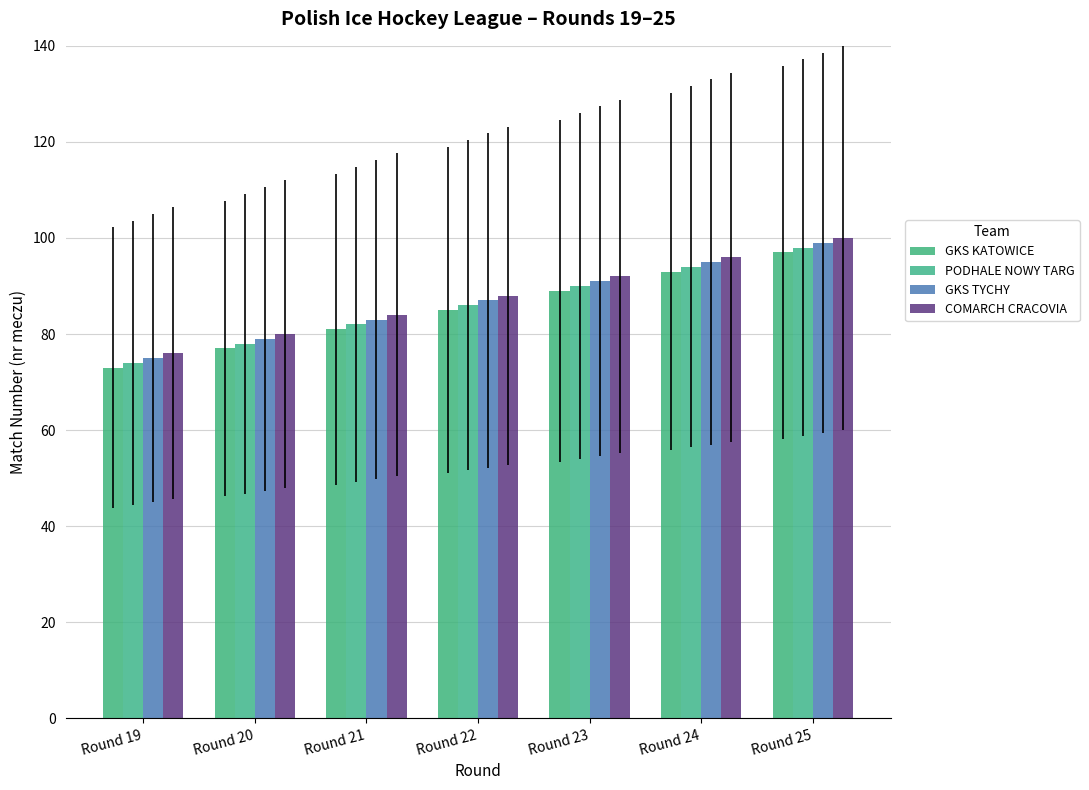

What are all the series names shown in the legend?

GKS KATOWICE, PODHALE NOWY TARG, GKS TYCHY, COMARCH CRACOVIA